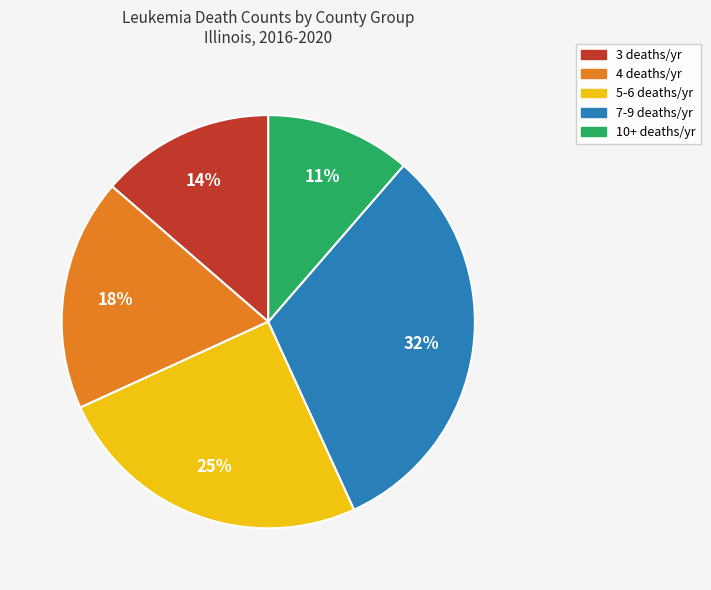

To the nearest percent, what is the average slice percentage?

20%